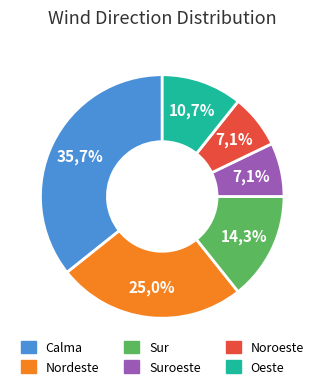

Which category has the biggest portion of the pie?

Calma